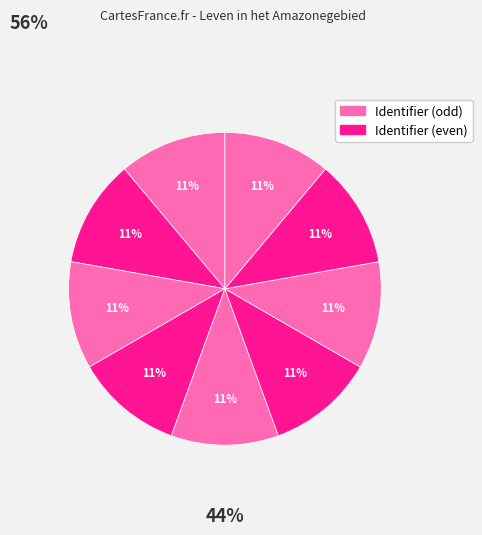

How many slices are in this pie chart?

9